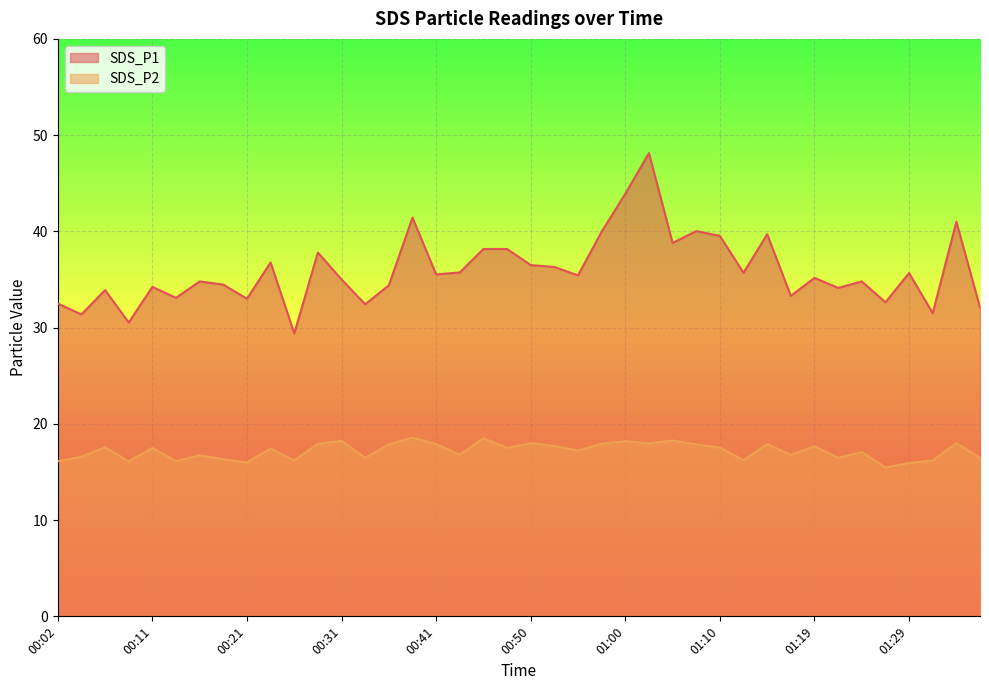

Which category has the highest value in the SDS_P2 series?

00:38